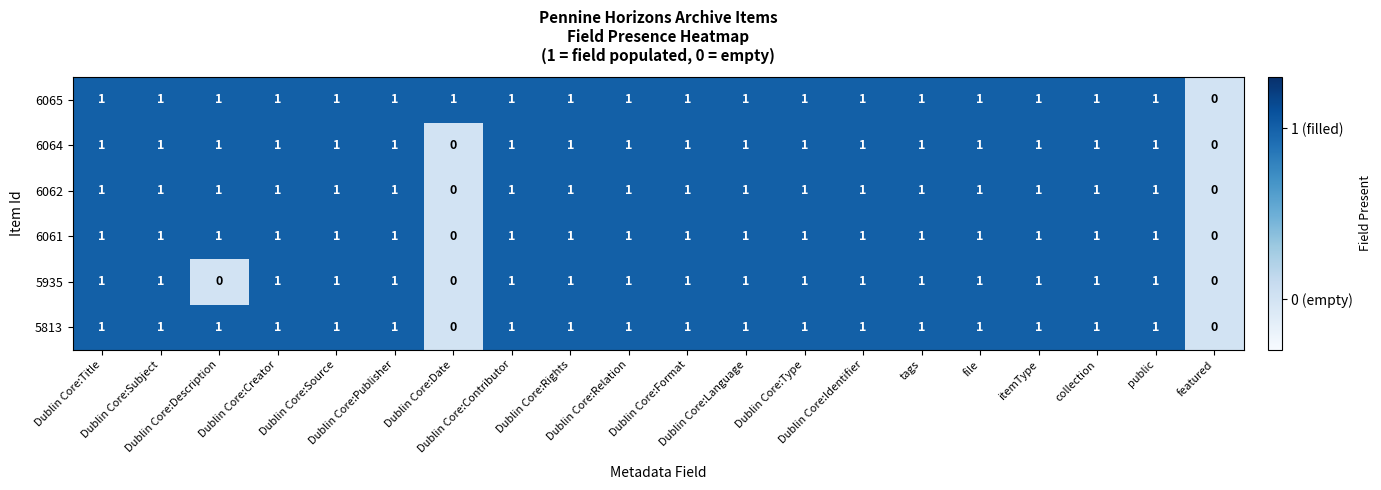

Which series has the largest total across all categories?

6065